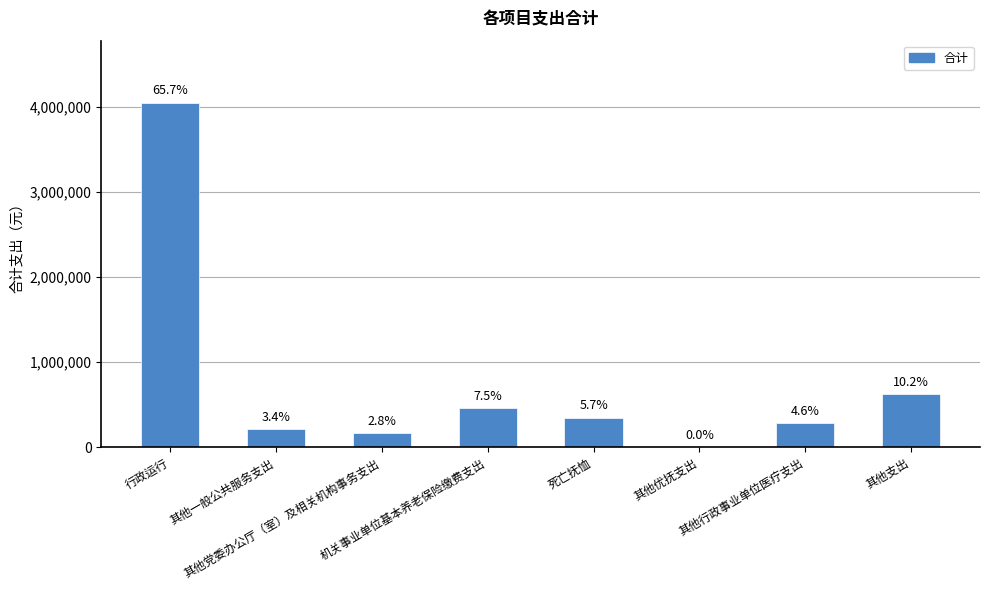

What is the average value?

769943.4